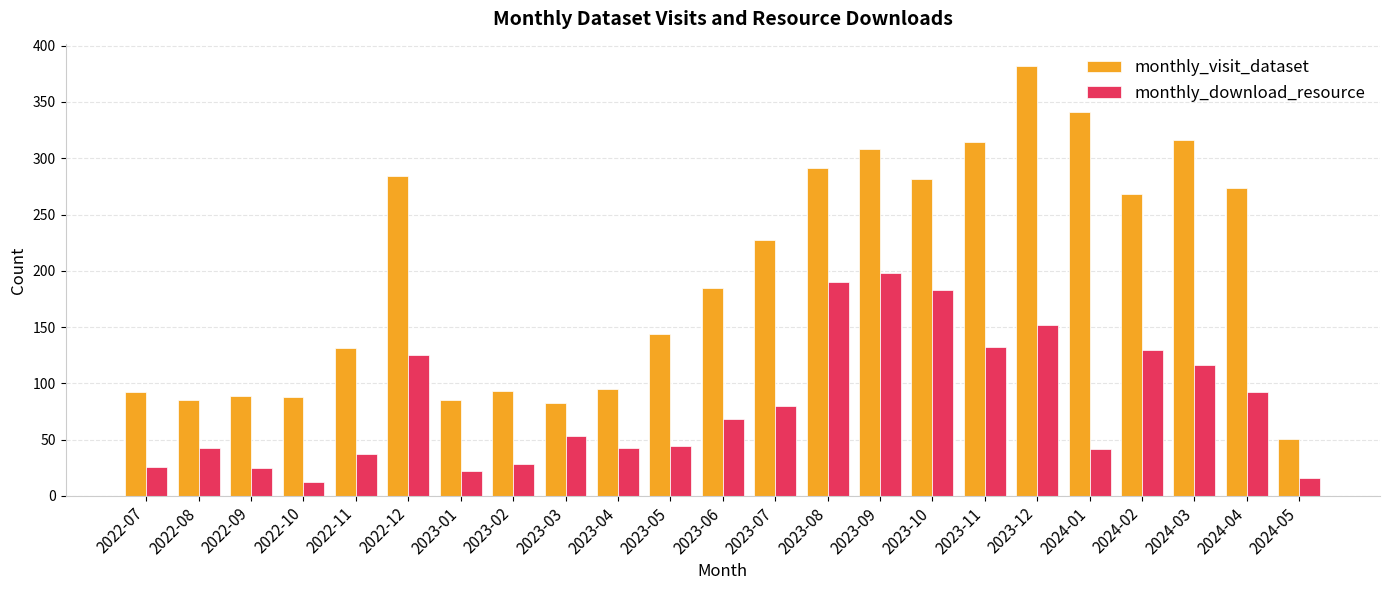

Rank the series at 2023-12 from lowest to highest value.

monthly_download_resource, monthly_visit_dataset